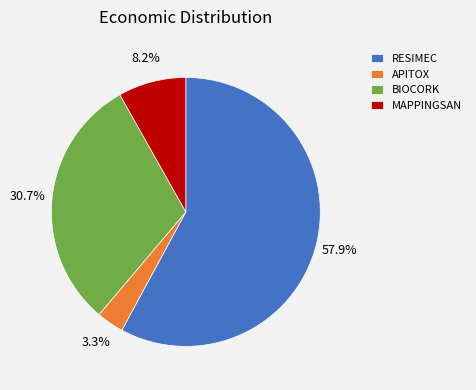

Approximately how many times larger is the value at MAPPINGSAN compared to BIOCORK?

0.3